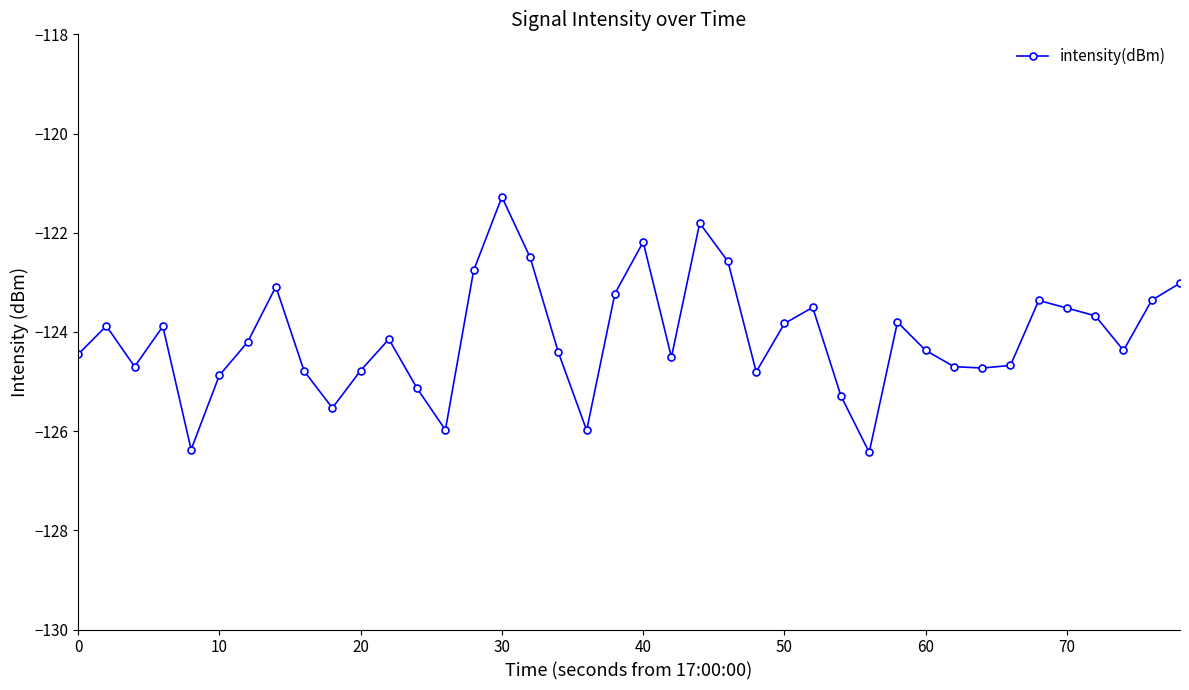

What is the maximum value shown in the chart?

-121.3